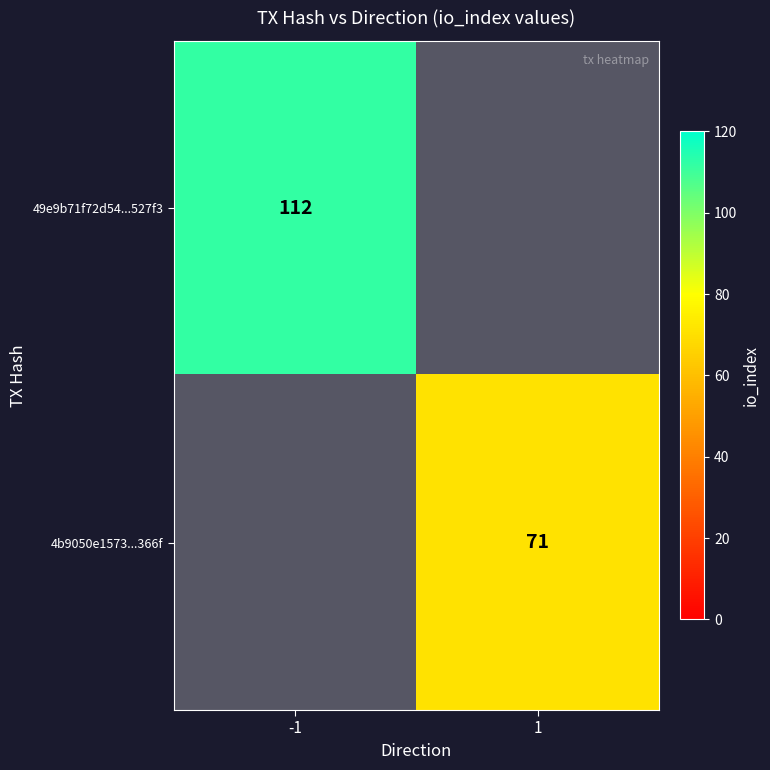

Is it true that 49e9b71f72d54...527f3 equals 33 at -1?

False